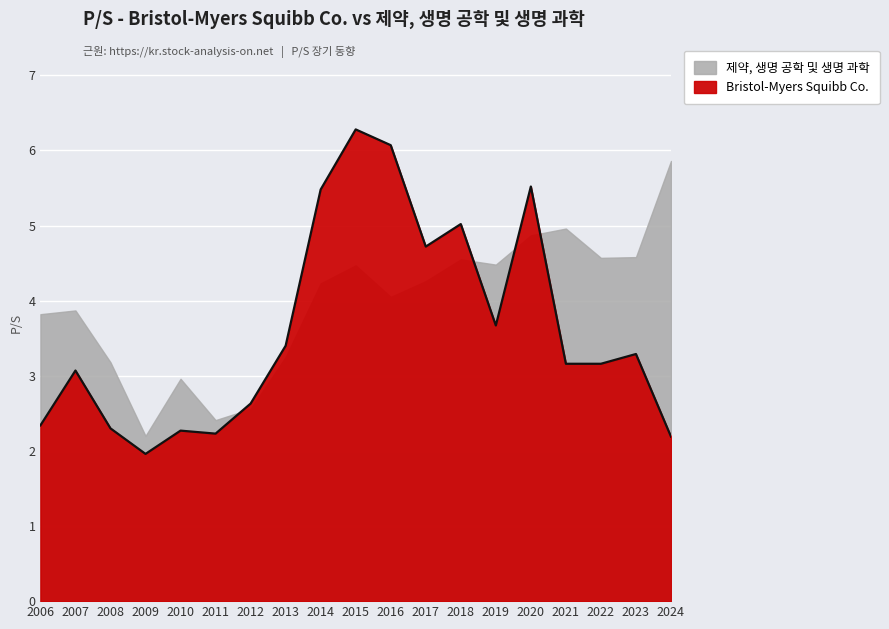

What is the greatest value displayed?

6.3